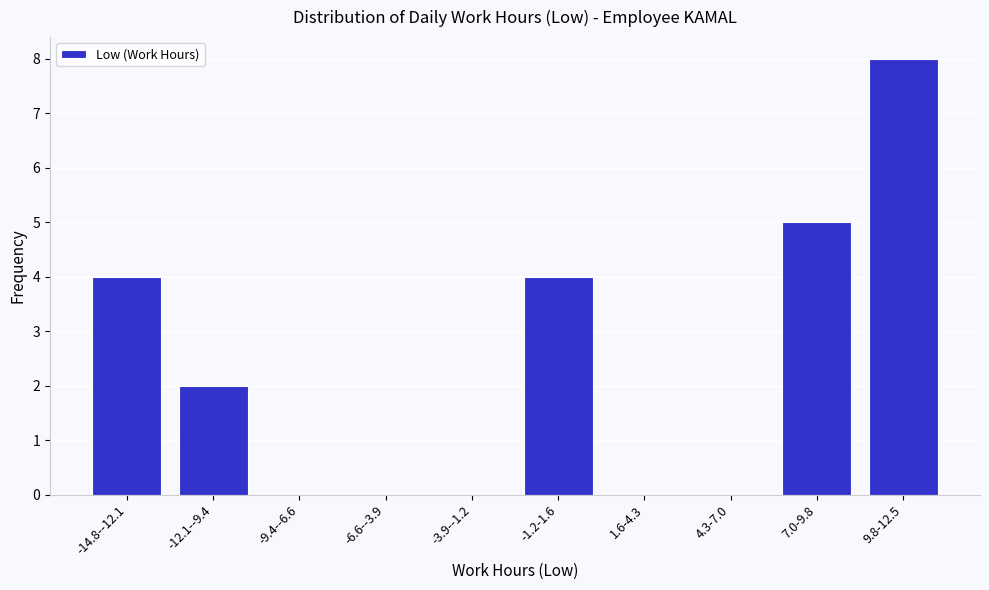

Reading left to right, extract all data points from this chart.

-14.8--12.1=4	-12.1--9.4=2	-9.4--6.6=0	-6.6--3.9=0	-3.9--1.2=0	-1.2-1.6=4	1.6-4.3=0	4.3-7.0=0	7.0-9.8=5	9.8-12.5=8